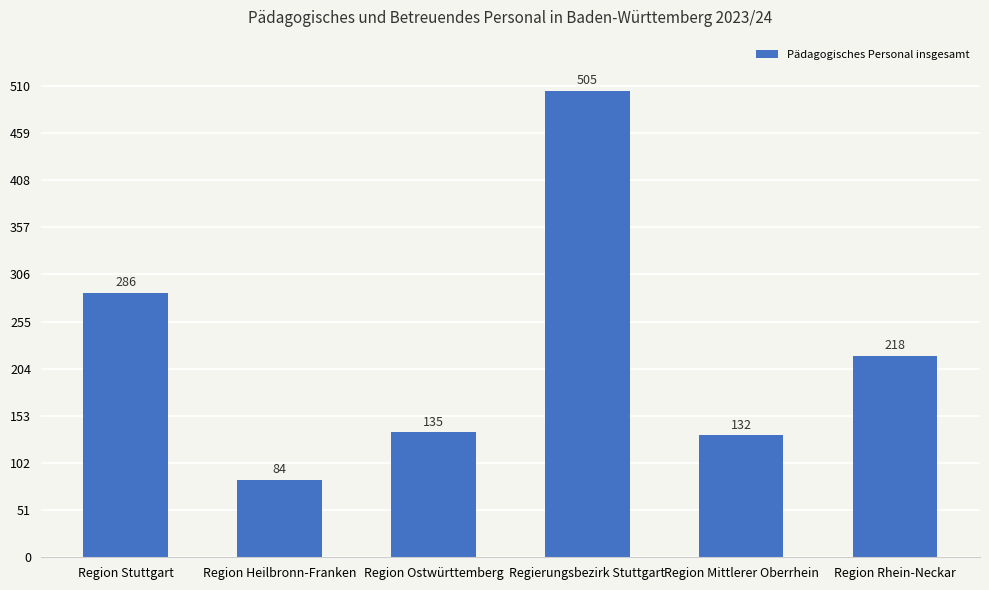

The chart shows a value of 750 at Regierungsbezirk Stuttgart. True or false?

False